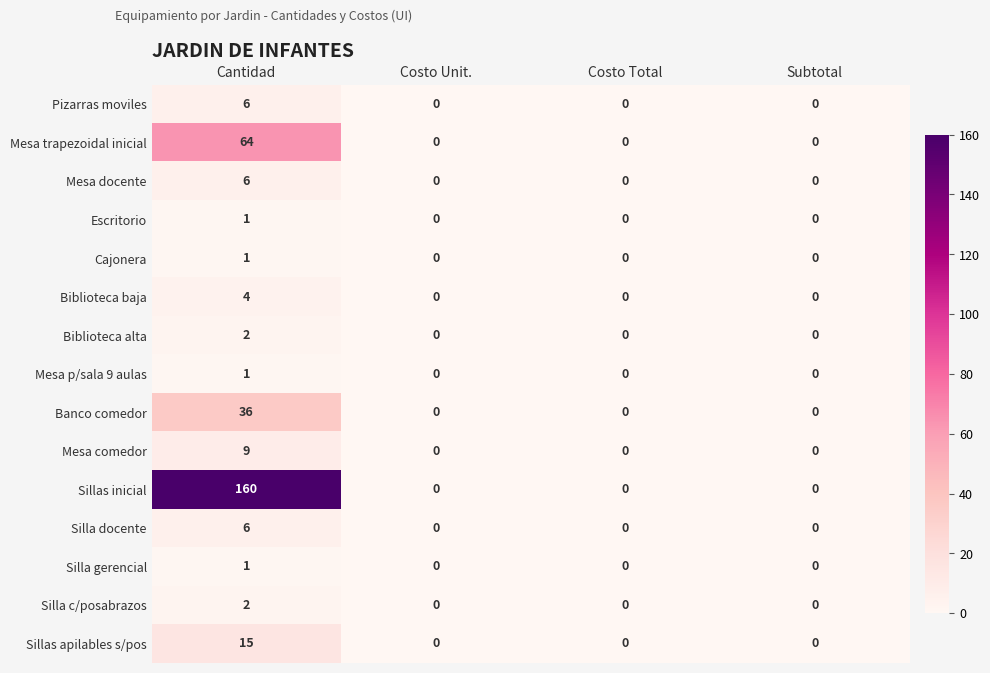

What is the maximum value for Sillas apilables s/pos?

15